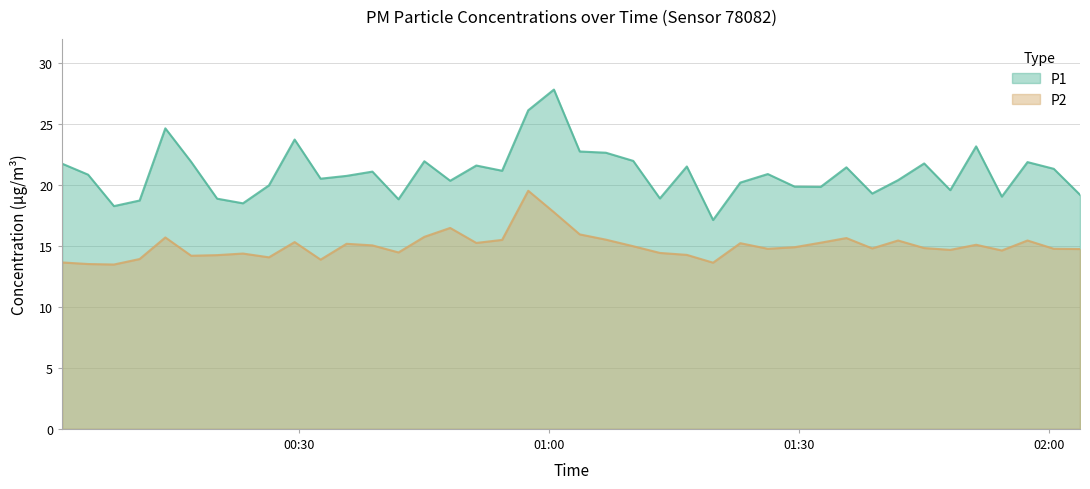

Count the number of categories in the chart.

40